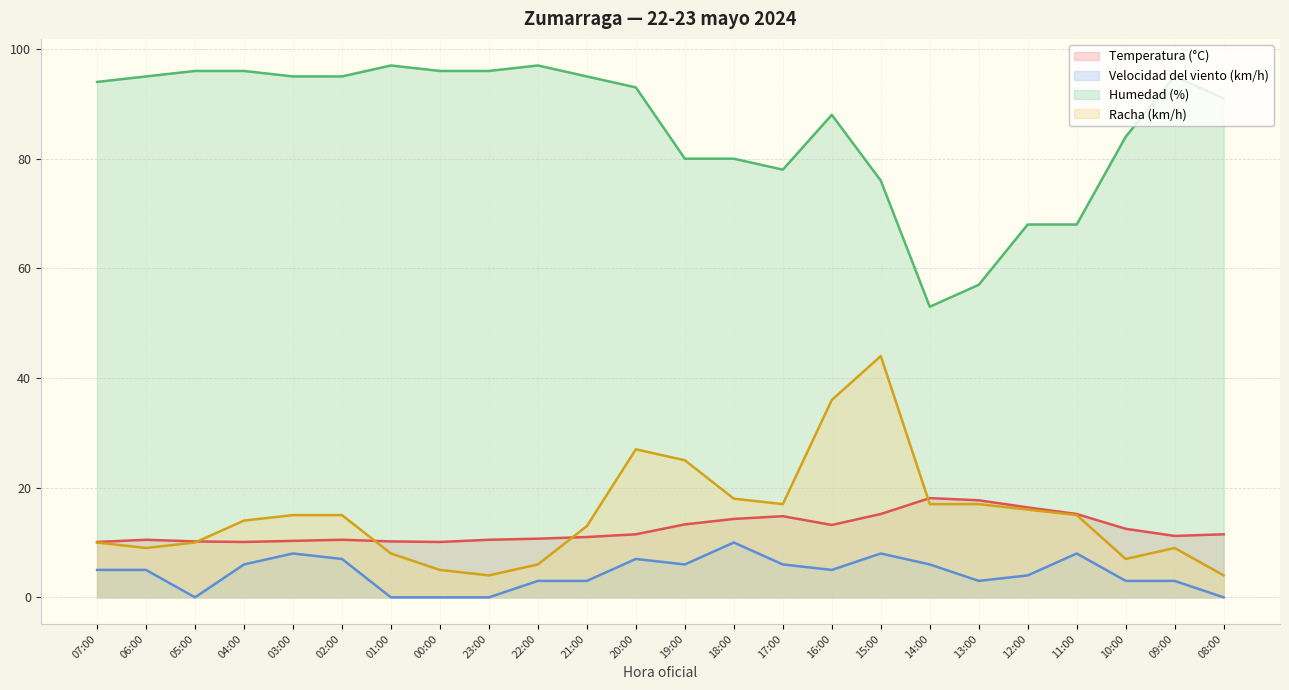

Does the chart have visible grid lines?

Yes